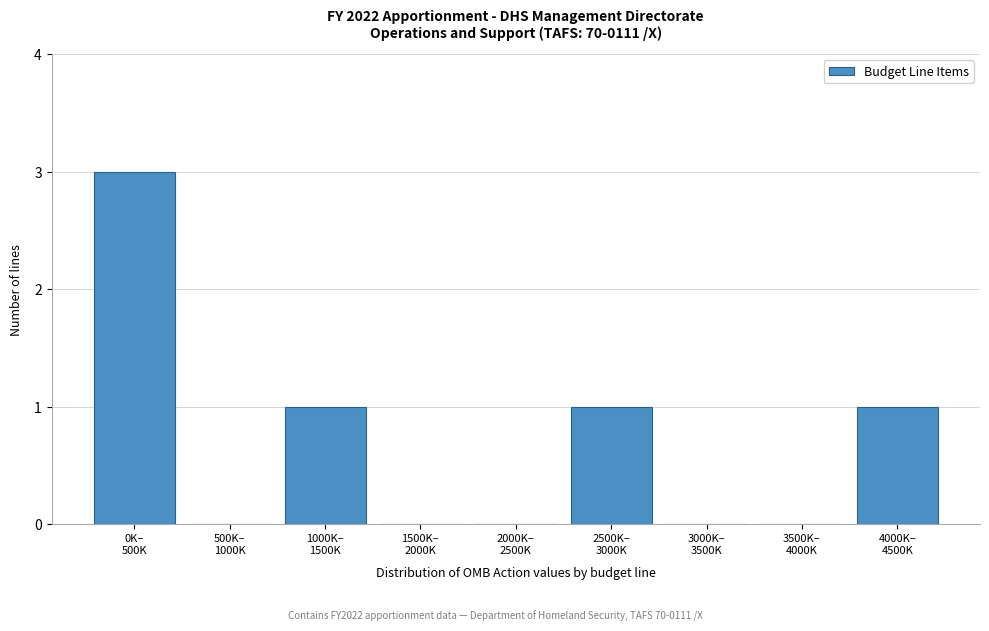

What is the greatest value displayed?

3